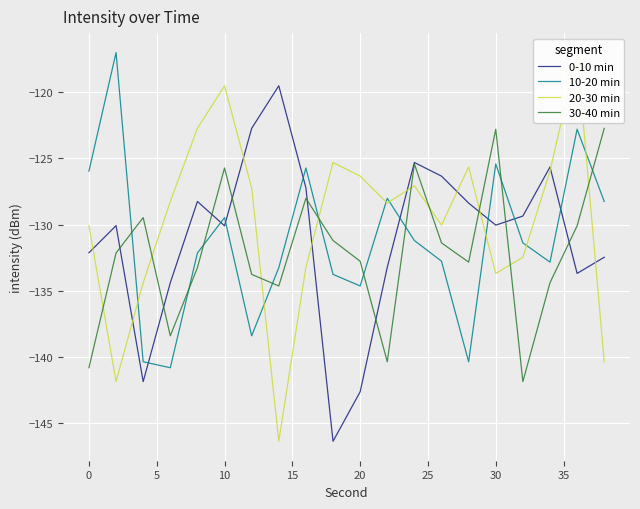

What is the smallest value displayed?

-146.4